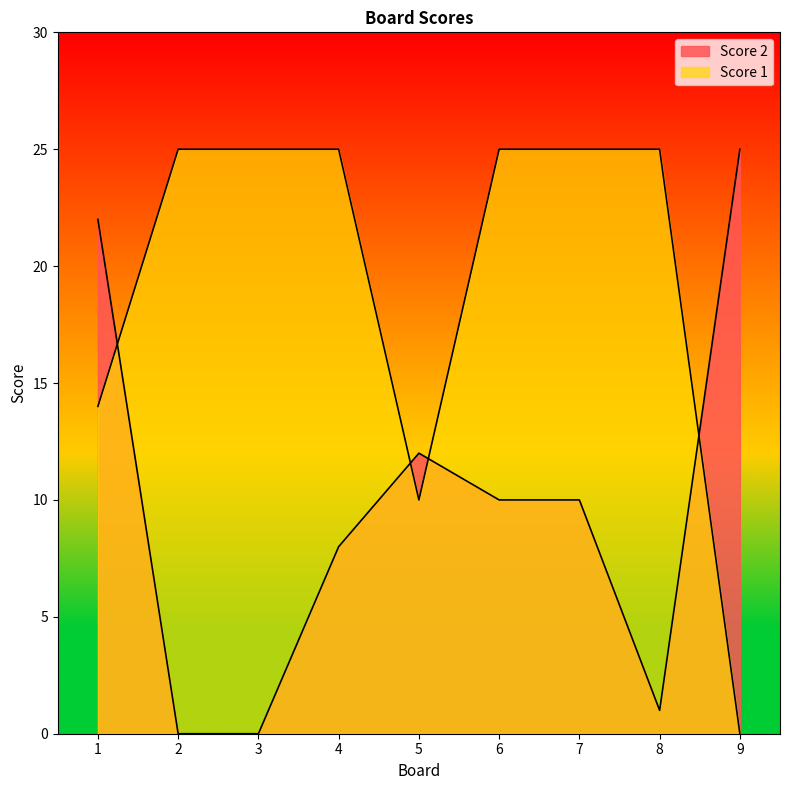

What is the total value across all series at 3?

25